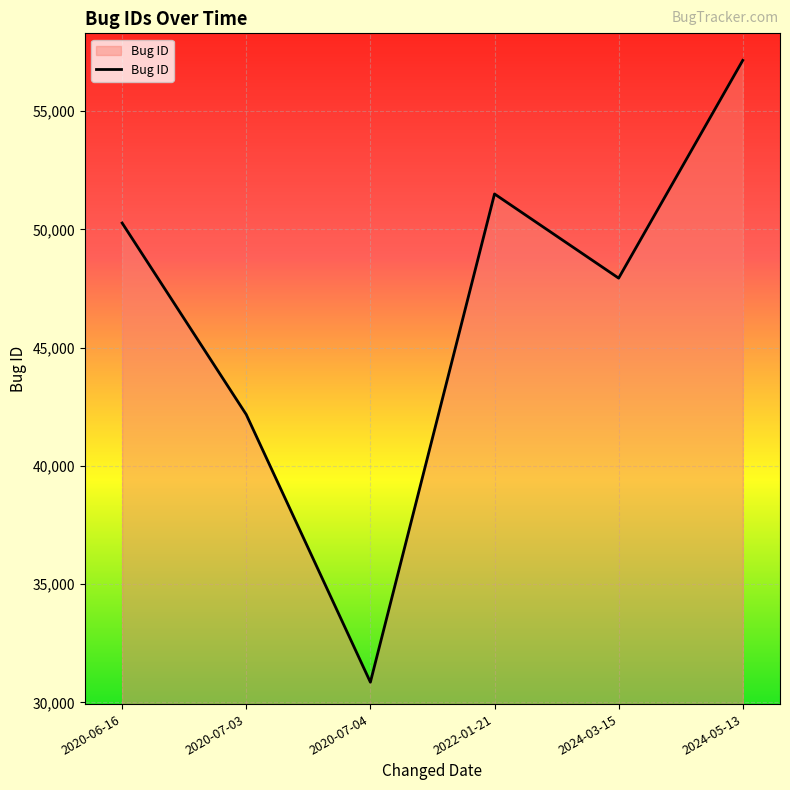

Which category has the lowest value across all series?

2020-07-04